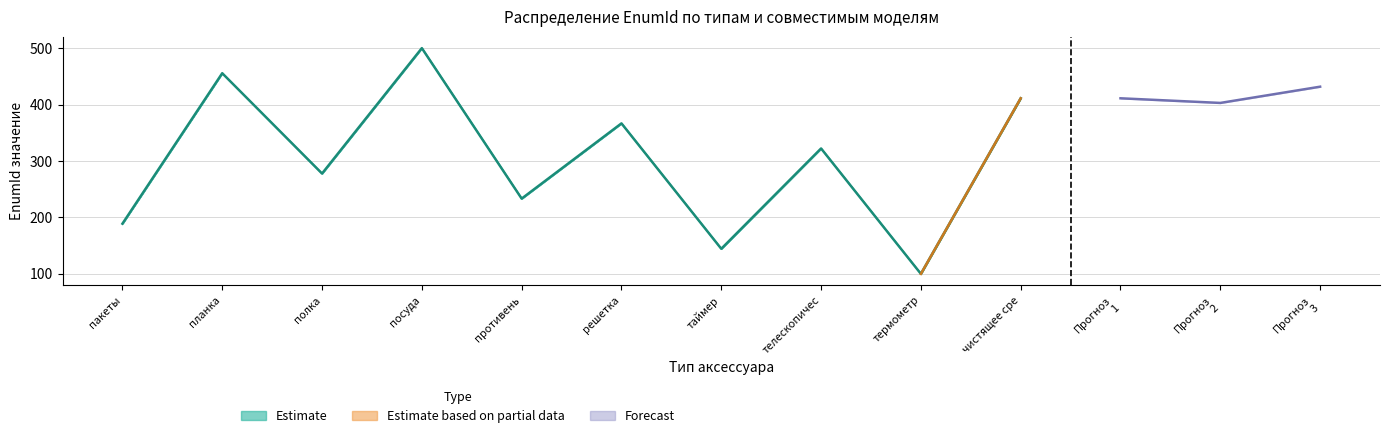

What is the greatest value displayed?

500.0